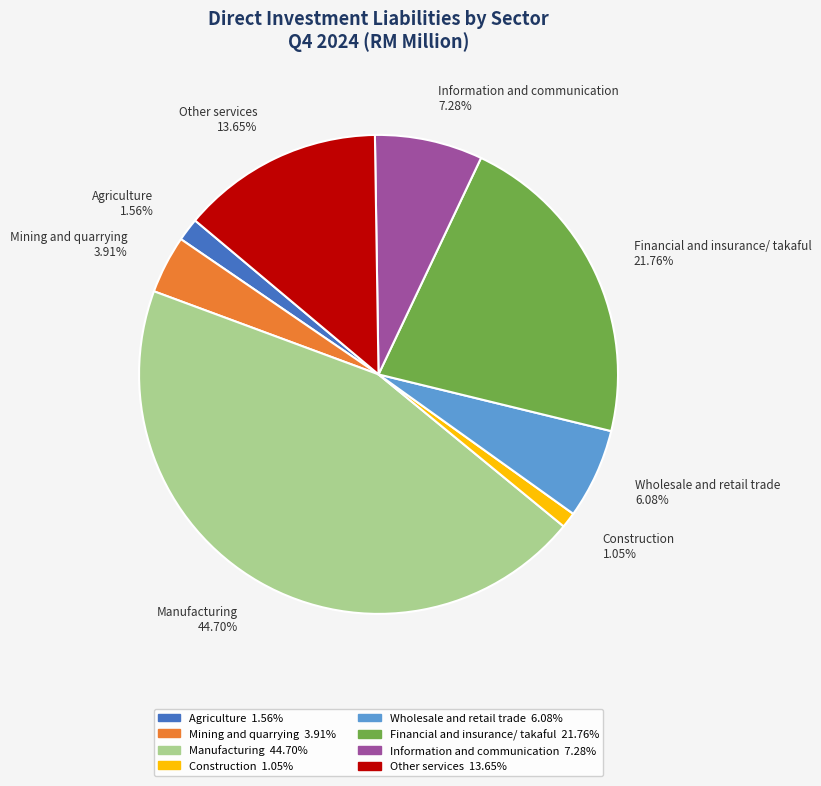

Which slice is the largest?

Manufacturing